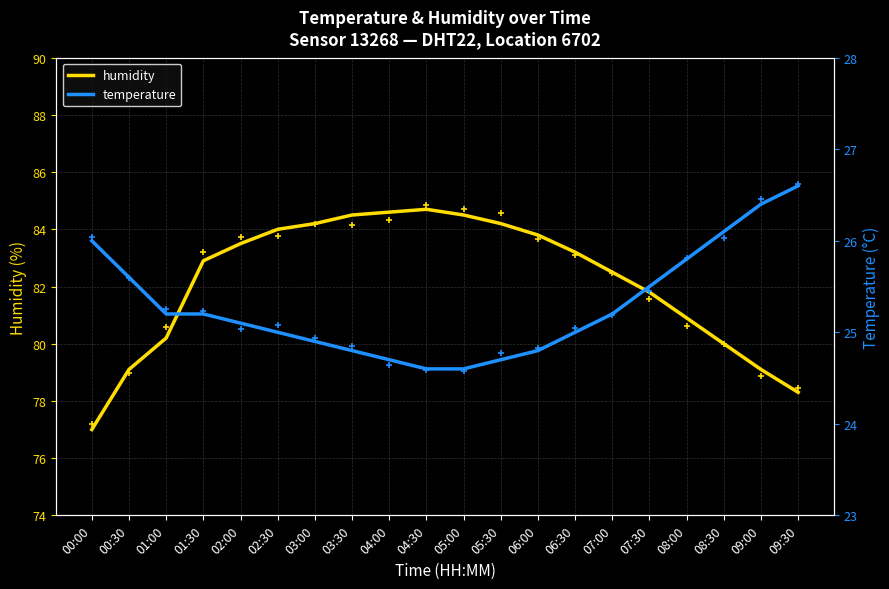

Is the value of temperature at 09:30 greater than the value of humidity at 00:00?

No